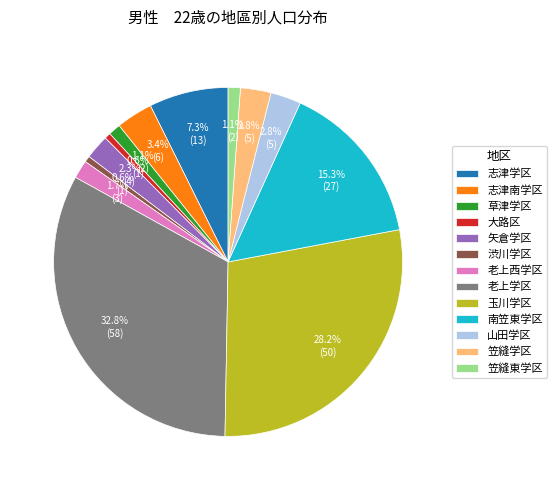

To the nearest percent, what is the average slice percentage?

8%